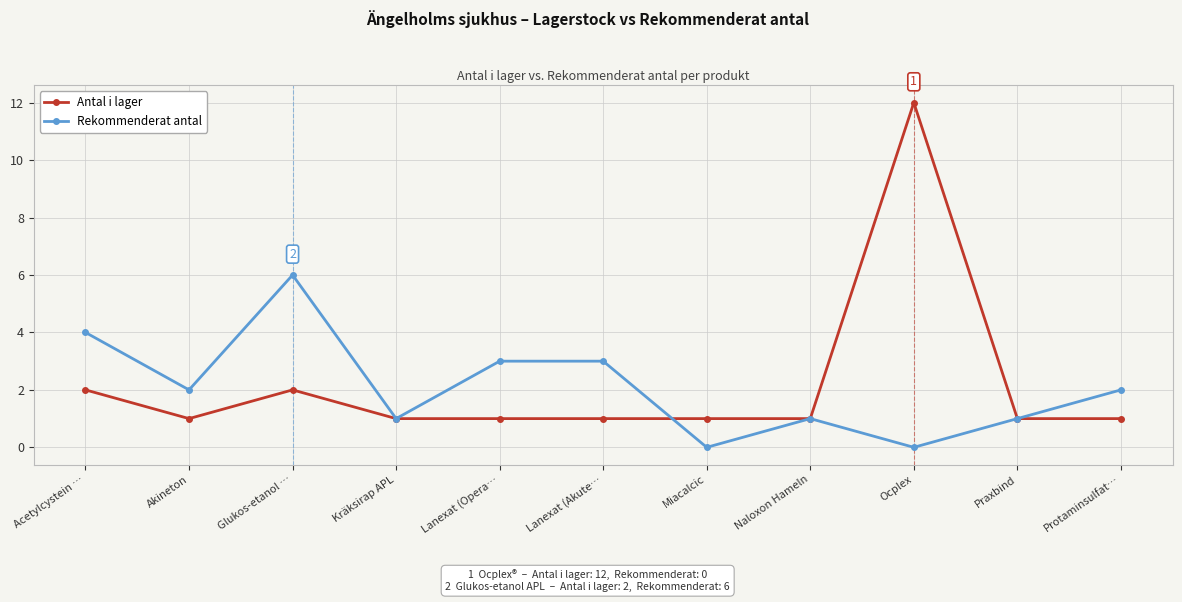

The value of Rekommenderat antal at Lanexat (Akute… is 4. True or false?

False